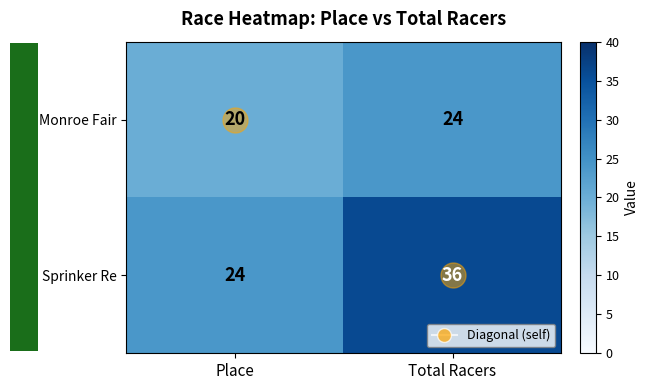

What is the smallest value displayed?

20